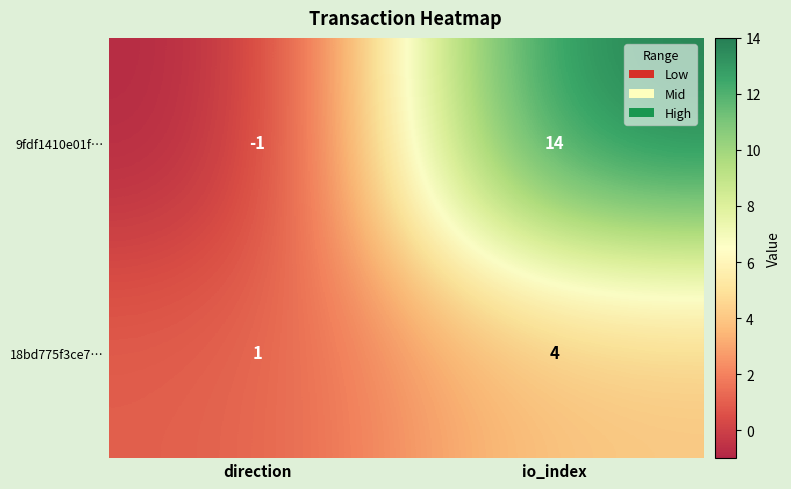

Which series has the largest range (max minus min)?

9fdf1410e01f…